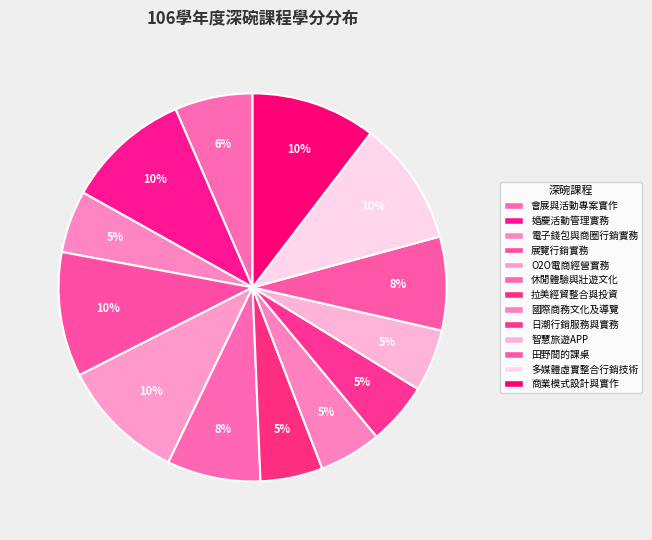

How many slices are in this pie chart?

13